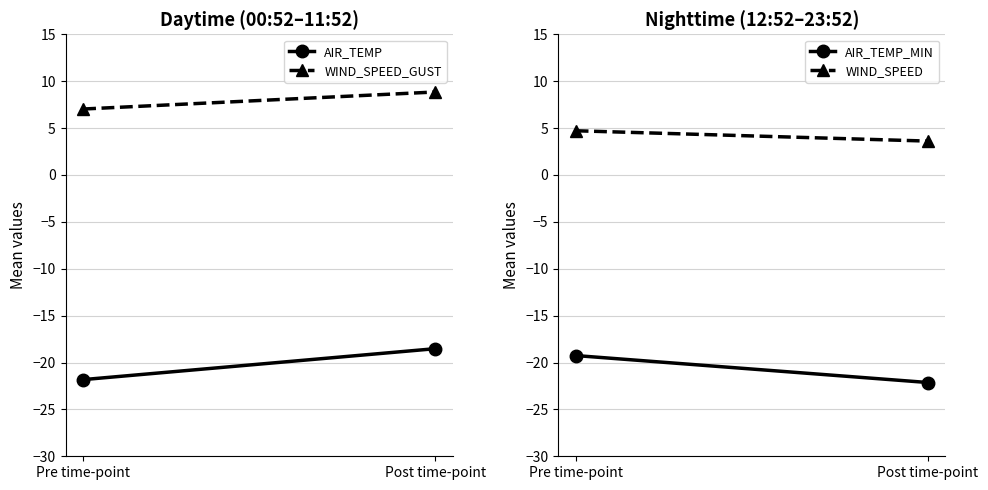

What is the label of the 2nd point from the left?

Post time-point